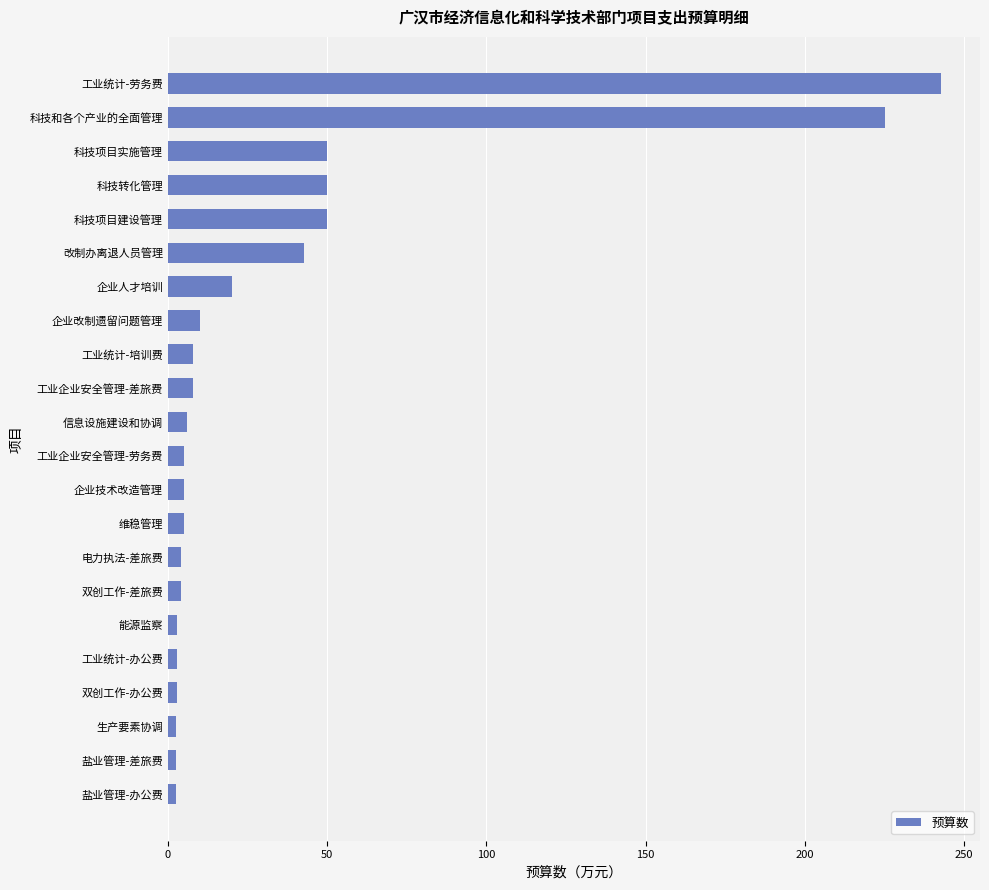

The value at 工业统计-劳务费 is 242.8. True or false?

True